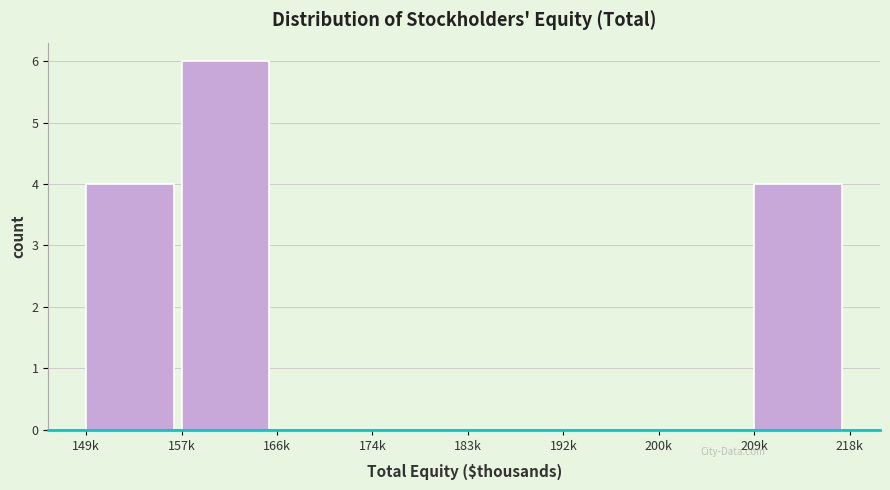

Reading left to right, extract all data points from this chart.

149k=4	157k=6	166k=0	174k=0	183k=0	192k=0	200k=0	209k=4